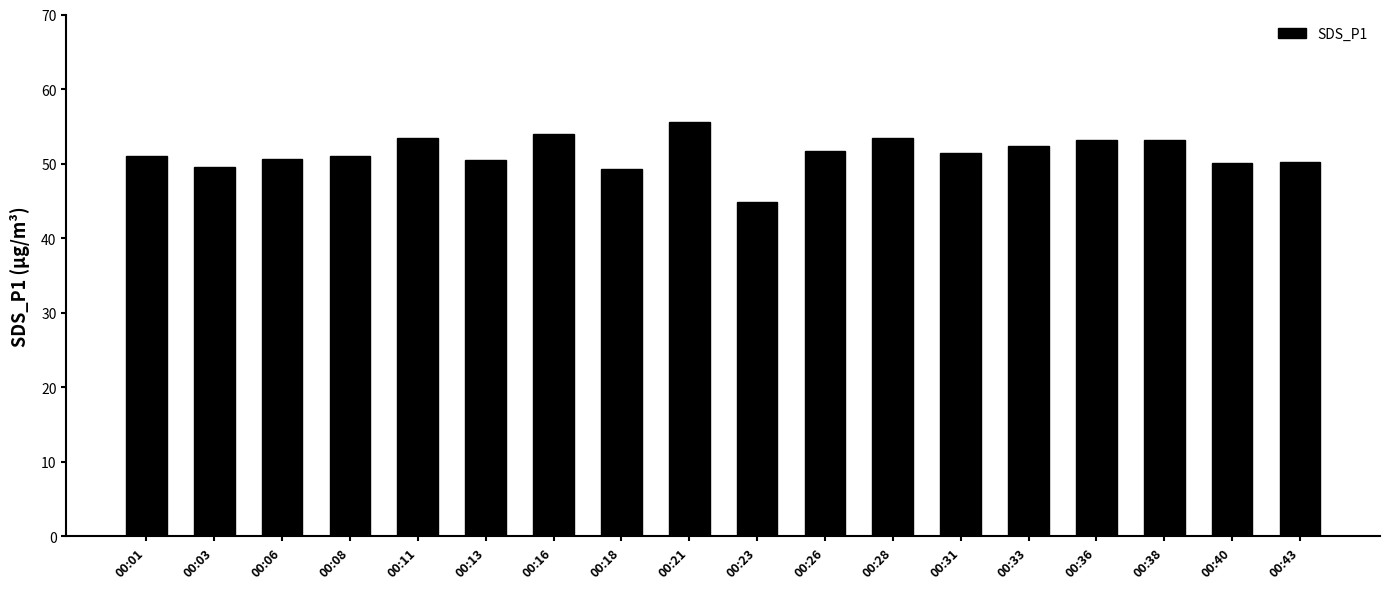

What is the value of the 10th bar from the left?

44.9